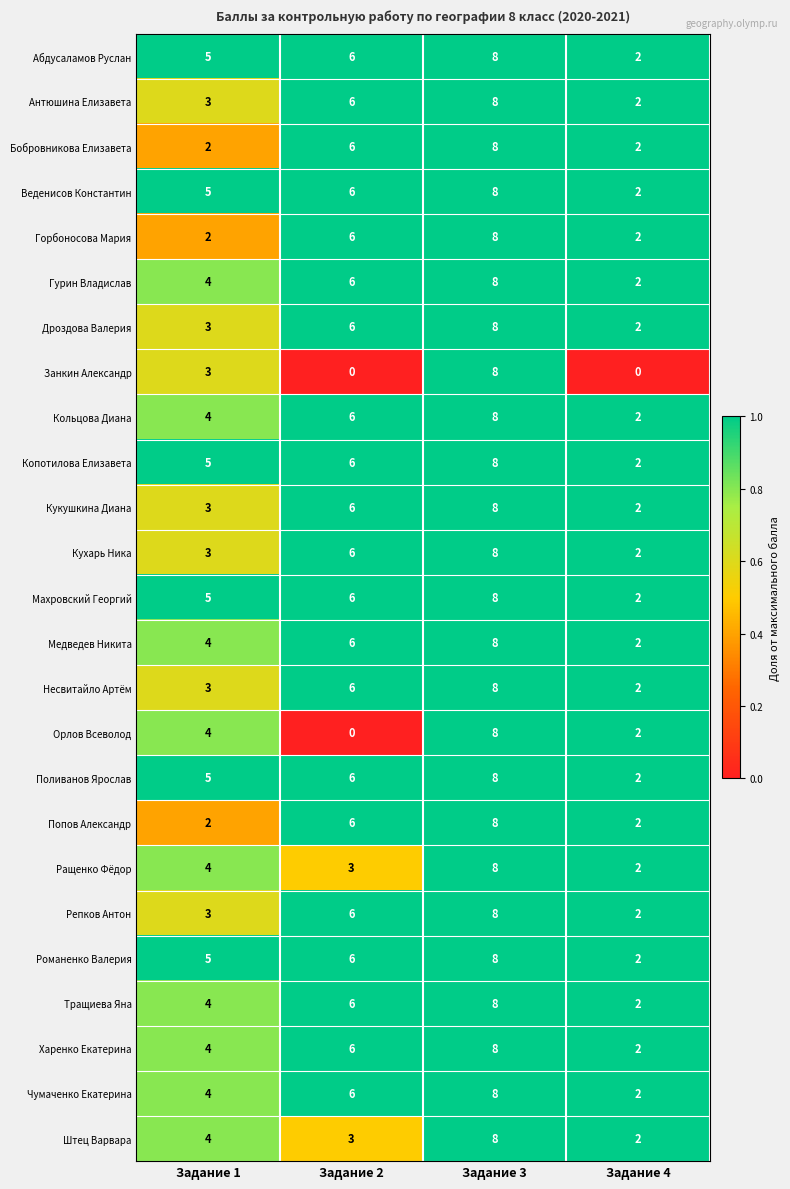

What is the sum of all Кольцова Диана values?

20